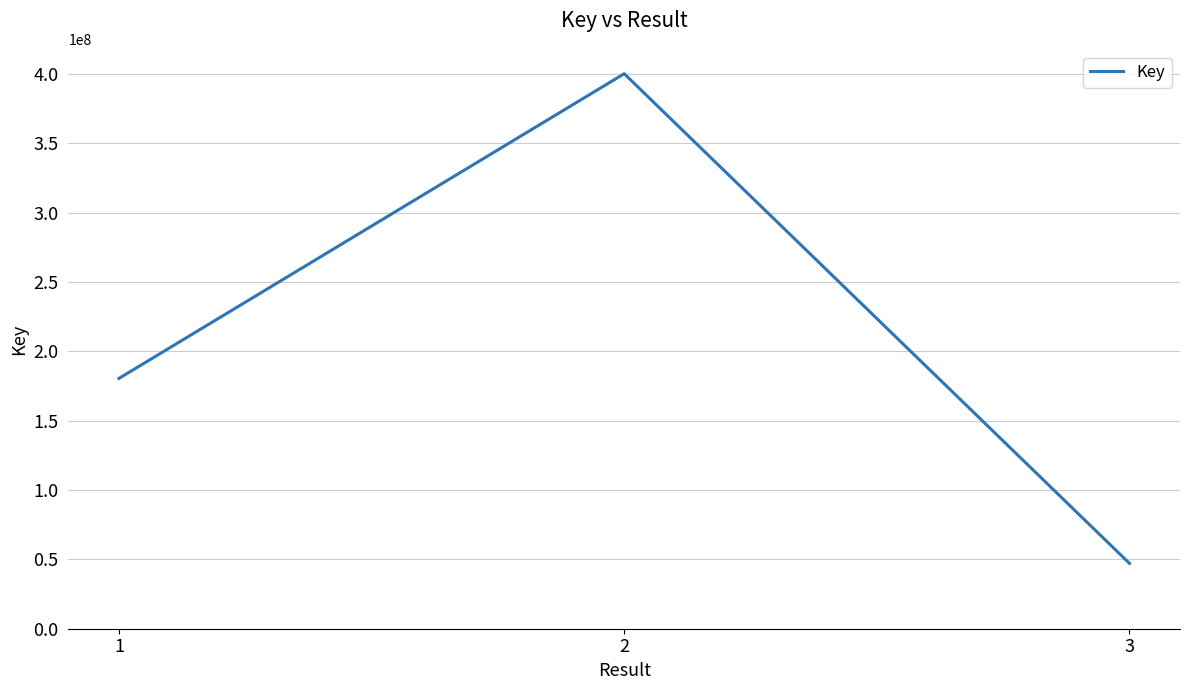

Which category has the lowest value across all series?

3